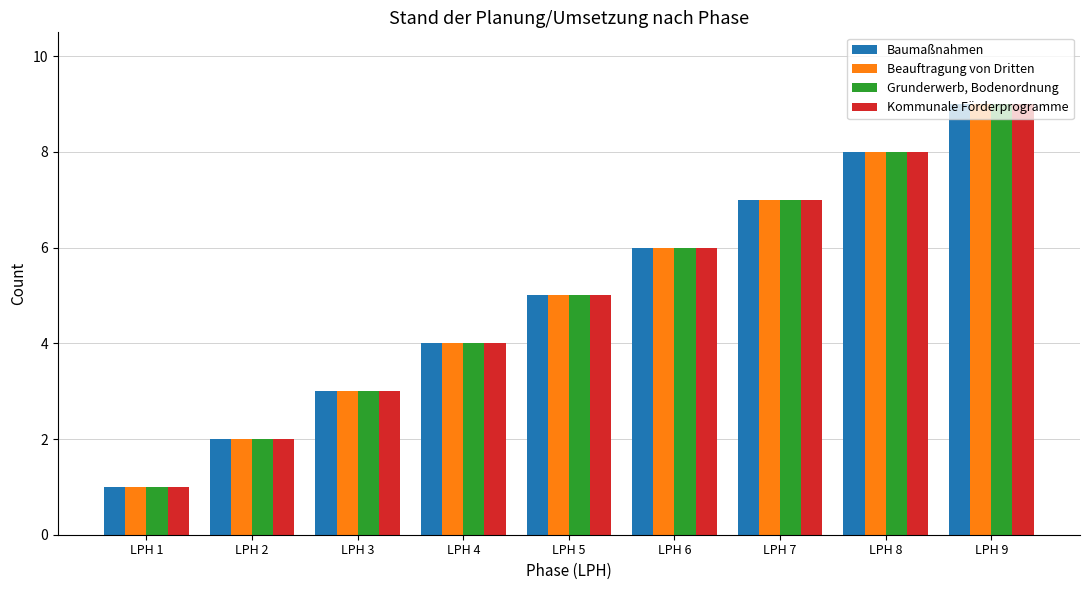

At which label is Grunderwerb, Bodenordnung closest to 5?

LPH 5